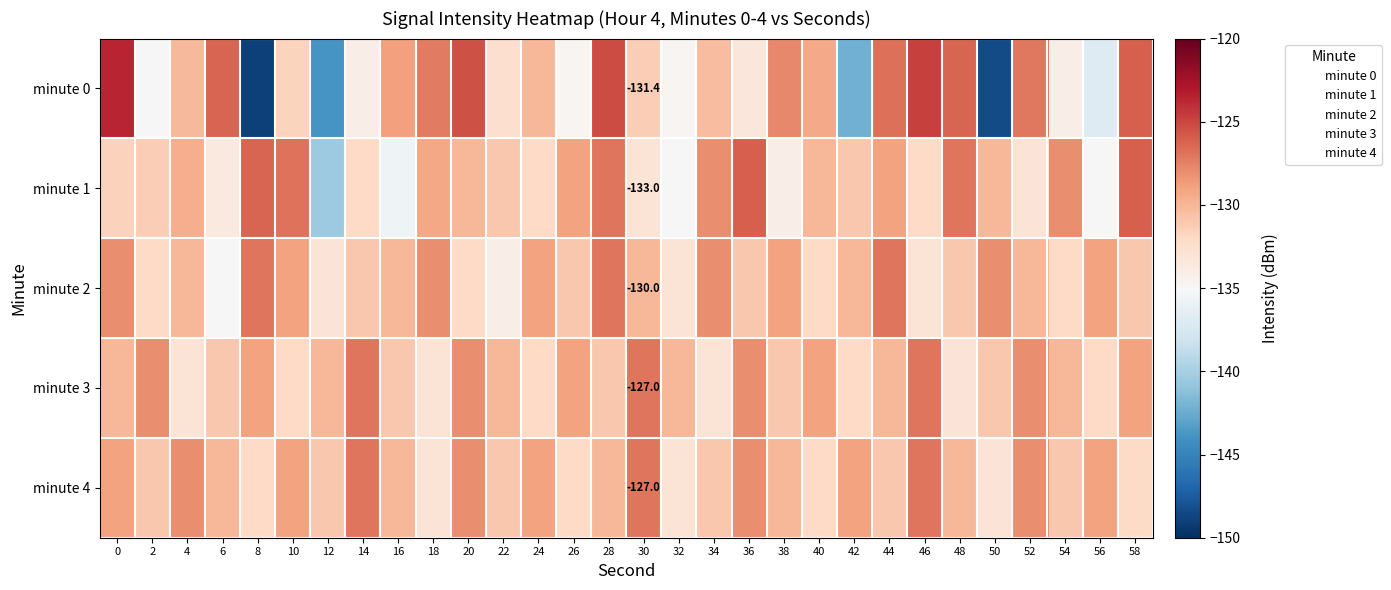

At which label does minute 1 reach its peak?

36